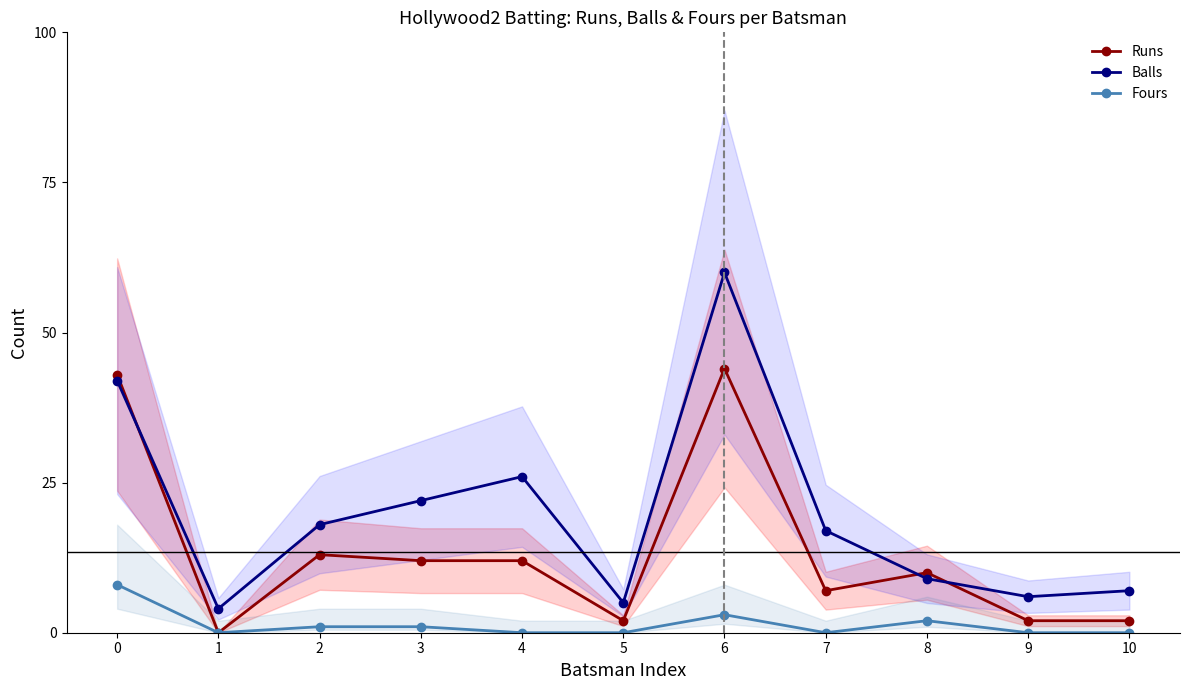

Which category has the lowest value across all series?

1